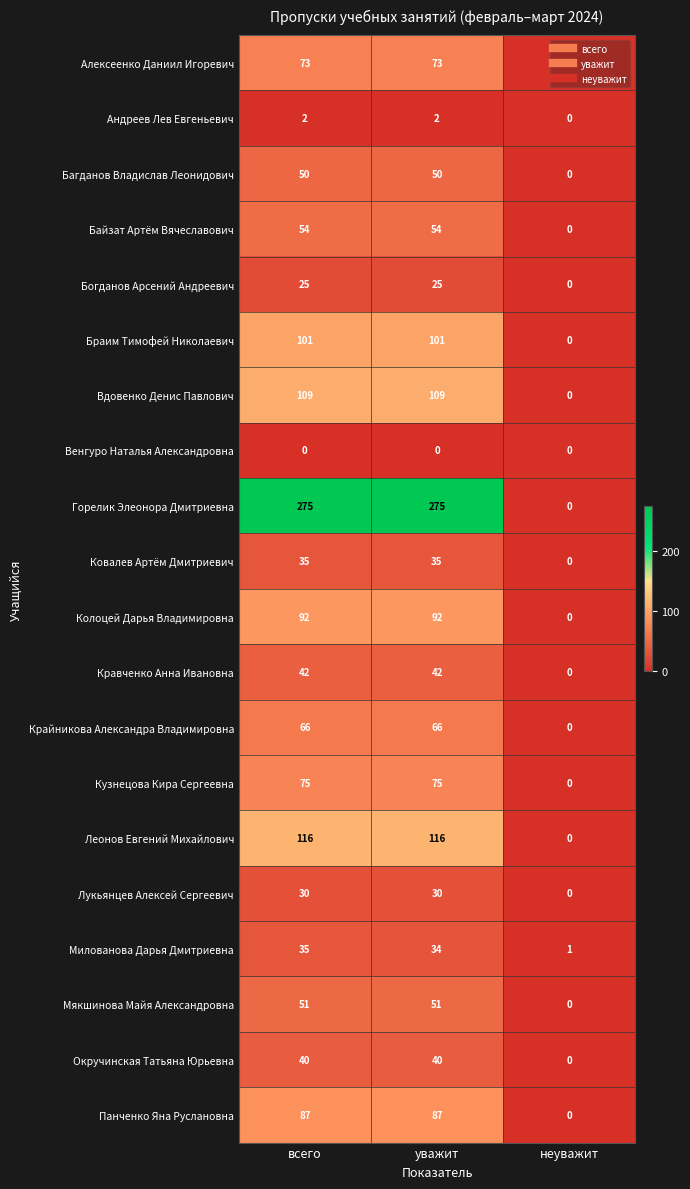

At which category is the sum across all series the highest?

всего